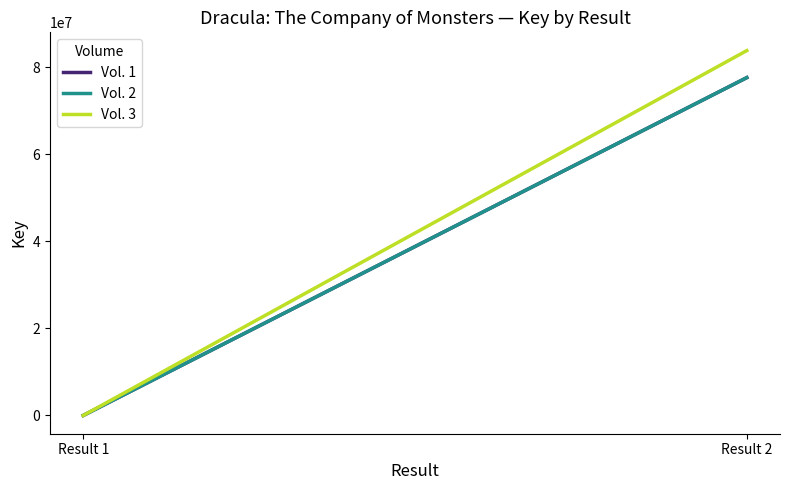

What is the lowest value of the Vol. 1 series?

3